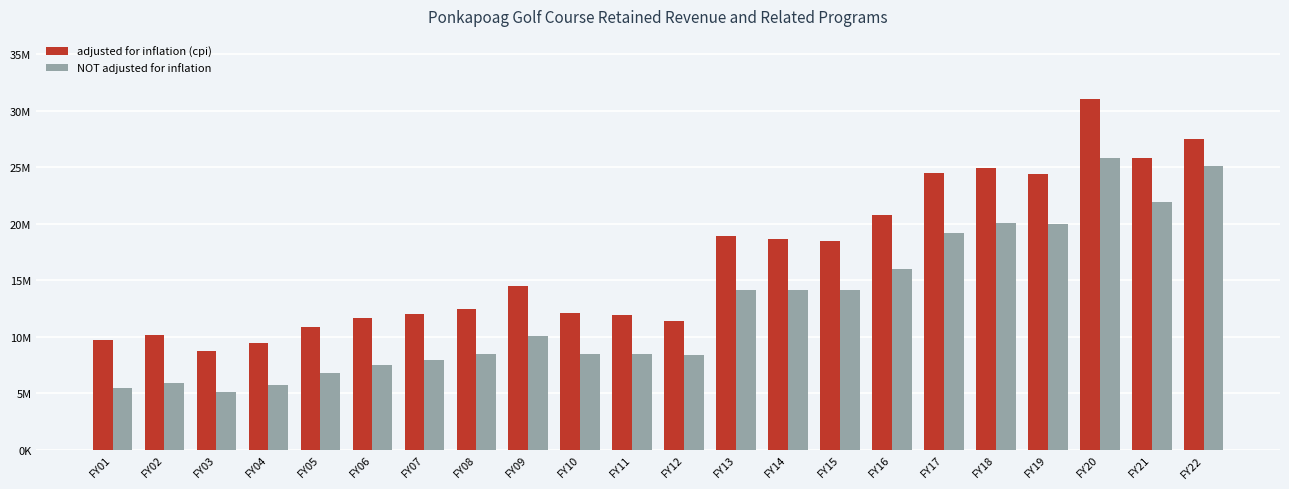

What are all the series names shown in the legend?

adjusted for inflation (cpi), NOT adjusted for inflation